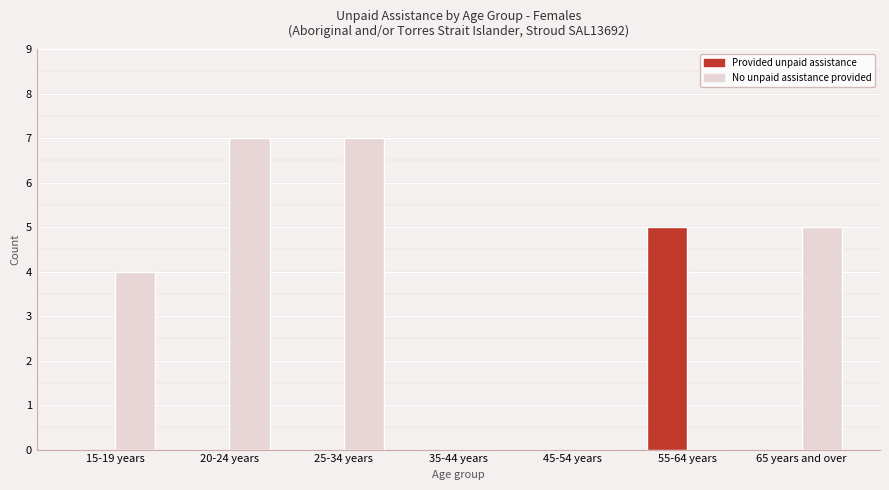

Which series has the largest total across all categories?

No unpaid assistance provided